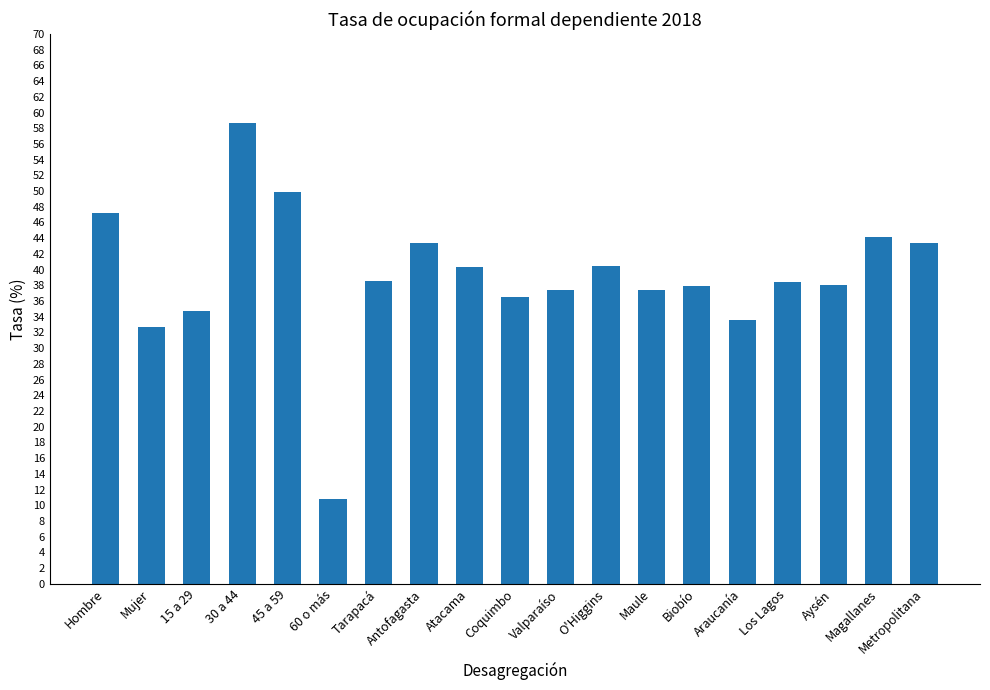

The value at Valparaíso is 37.3. True or false?

True